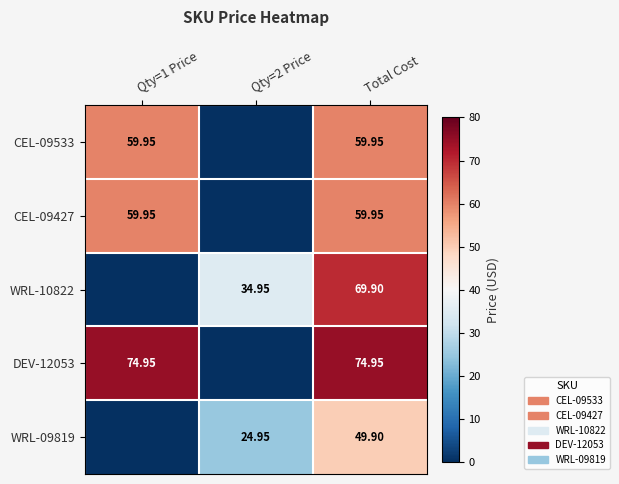

Is the value of CEL-09427 at Total Cost greater than the value of WRL-09819 at Qty=2 Price?

Yes